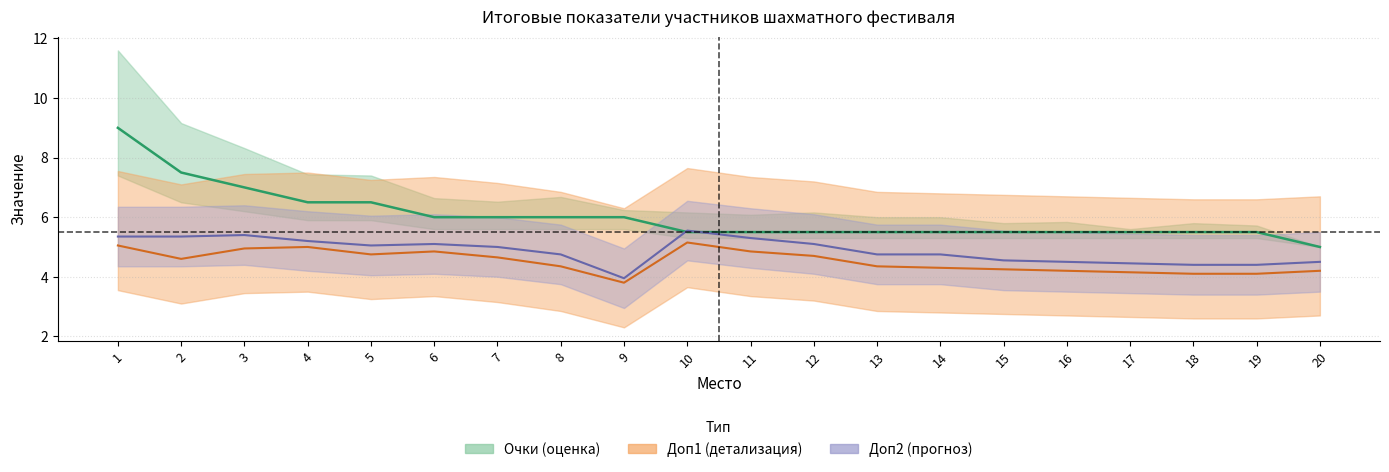

What is the difference between the maximum and minimum values in the Очки series?

4.0